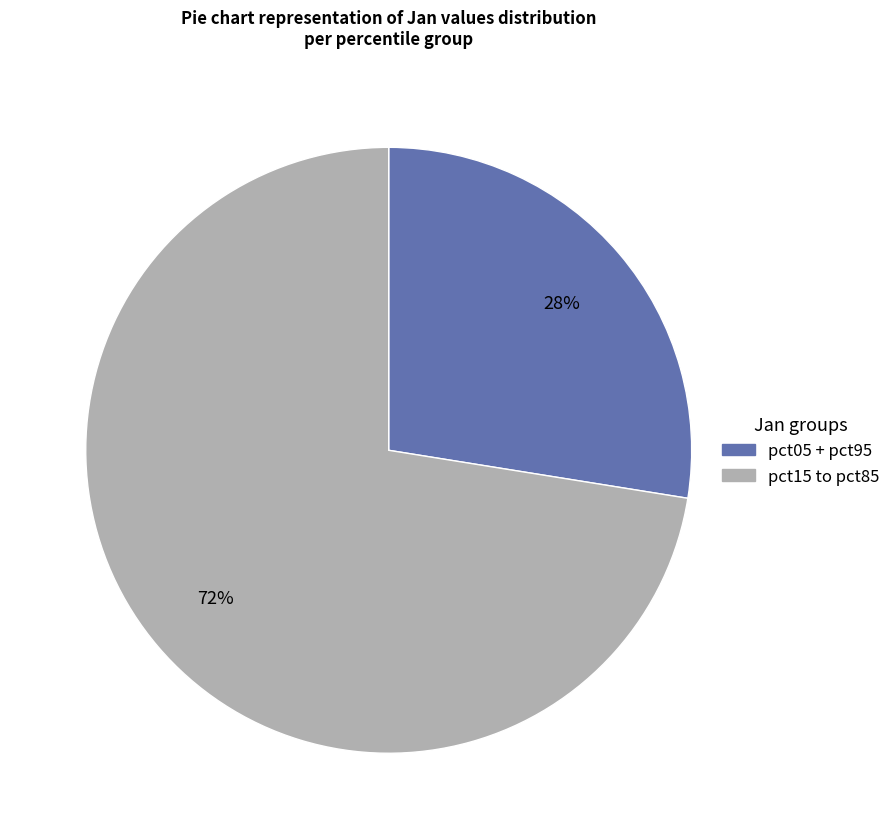

To the nearest percent, what is the average slice percentage?

50%